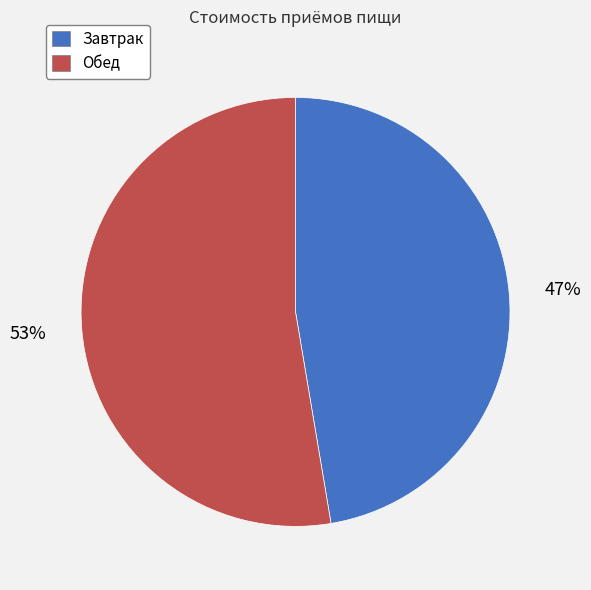

True or false: Завтрак accounts for 33% of the total.

False